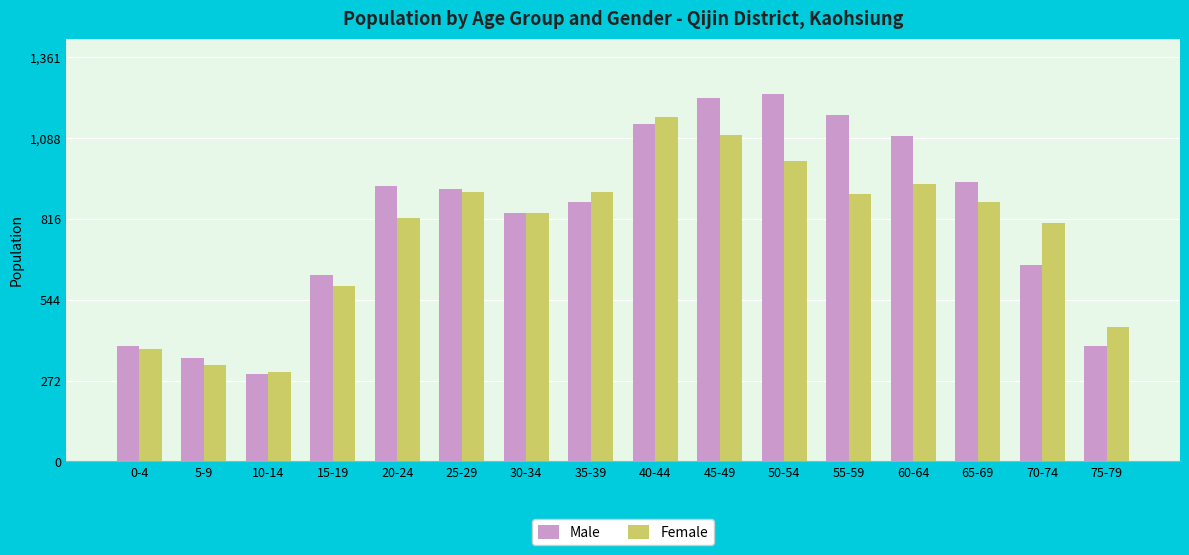

Is the value of Male at 15-19 greater than the value of Female at 5-9?

Yes